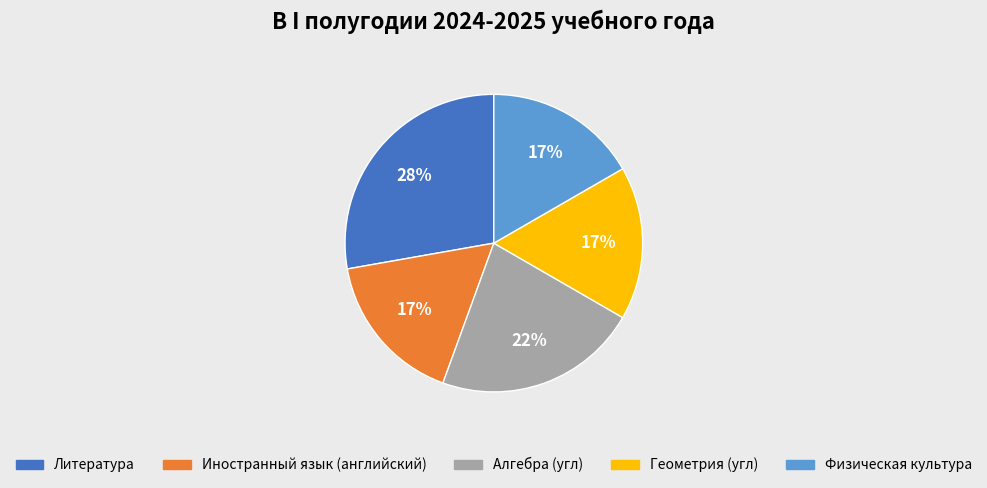

Which slice is the largest?

Литература